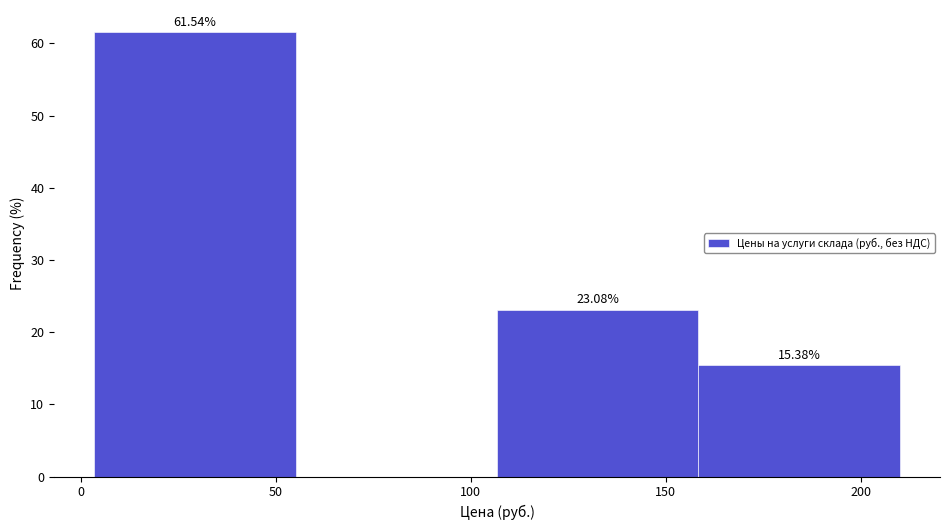

Which range on the x-axis has the tallest bar?

5 to 55